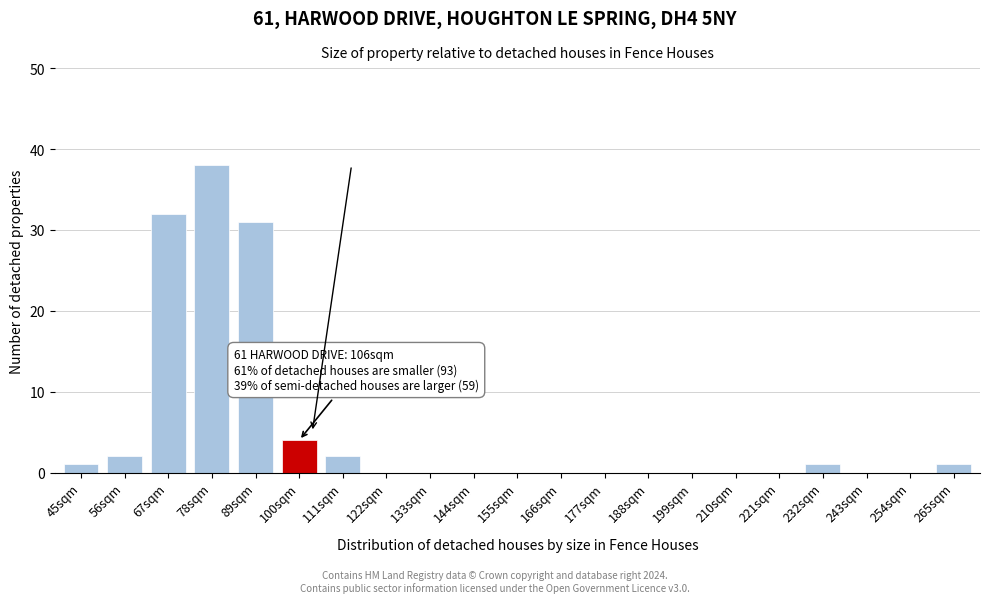

Reading left to right, transcribe all the data shown in this chart.

45sqm=1	56sqm=2	67sqm=32	78sqm=38	89sqm=31	100sqm=4	111sqm=2	122sqm=0	133sqm=0	144sqm=0	155sqm=0	166sqm=0	177sqm=0	188sqm=0	199sqm=0	210sqm=0	221sqm=0	232sqm=1	243sqm=0	254sqm=0	265sqm=1